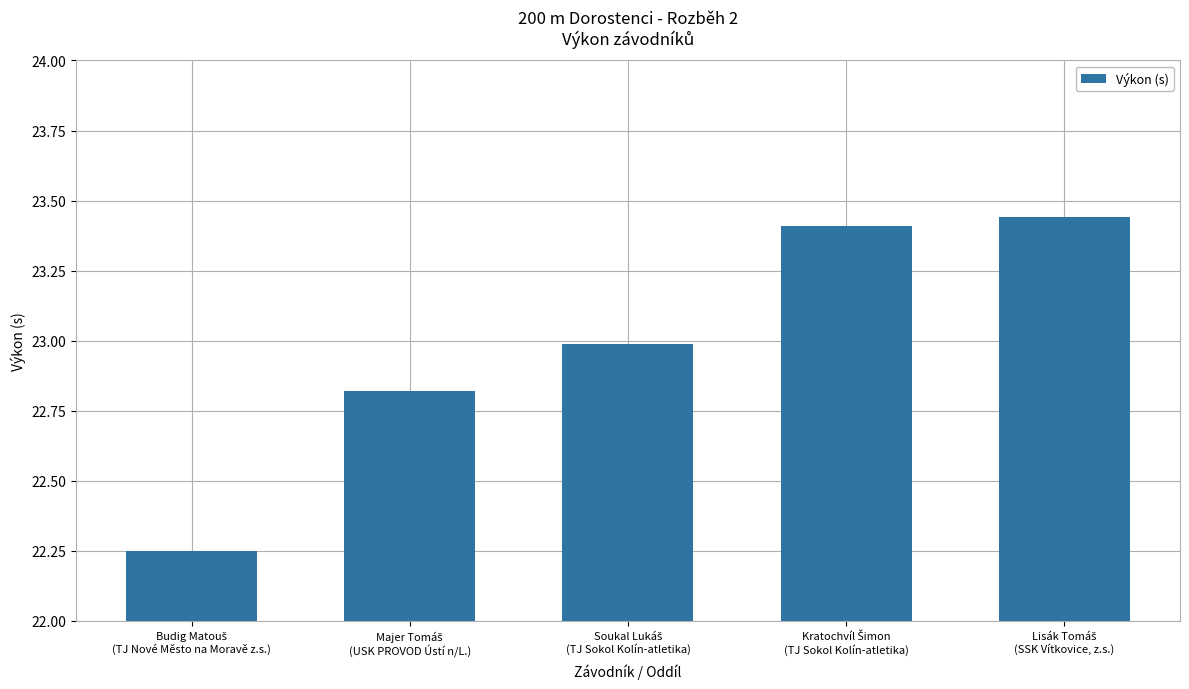

What is the difference between the maximum and minimum values?

1.2